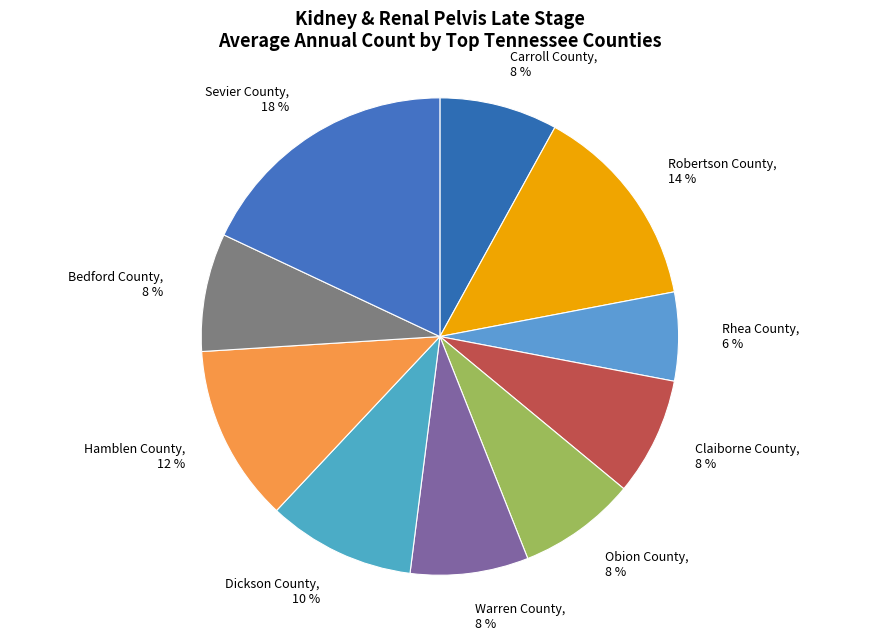

Is Claiborne County the majority of the pie?

No